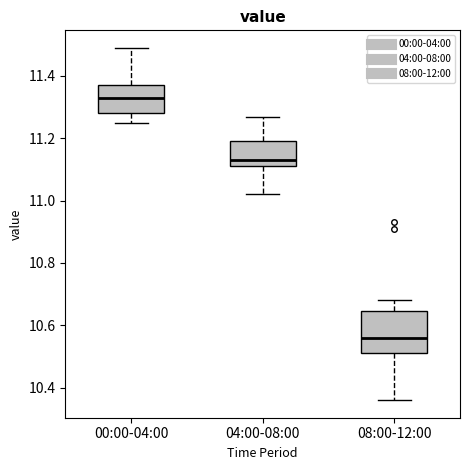

Comparing the boxes themselves (not the whiskers), which one is the tallest?

08:00-12:00